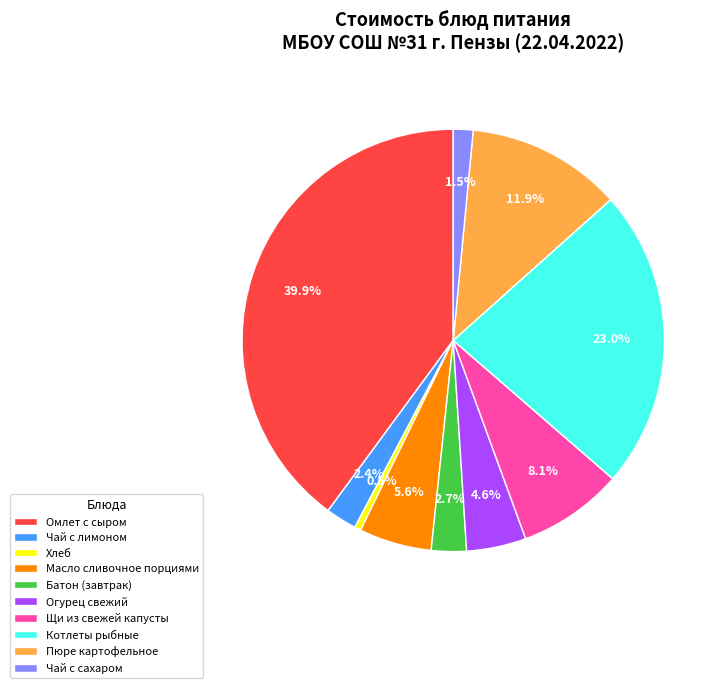

To the nearest percent, what percentage of the pie is Масло сливочное порциями?

6%